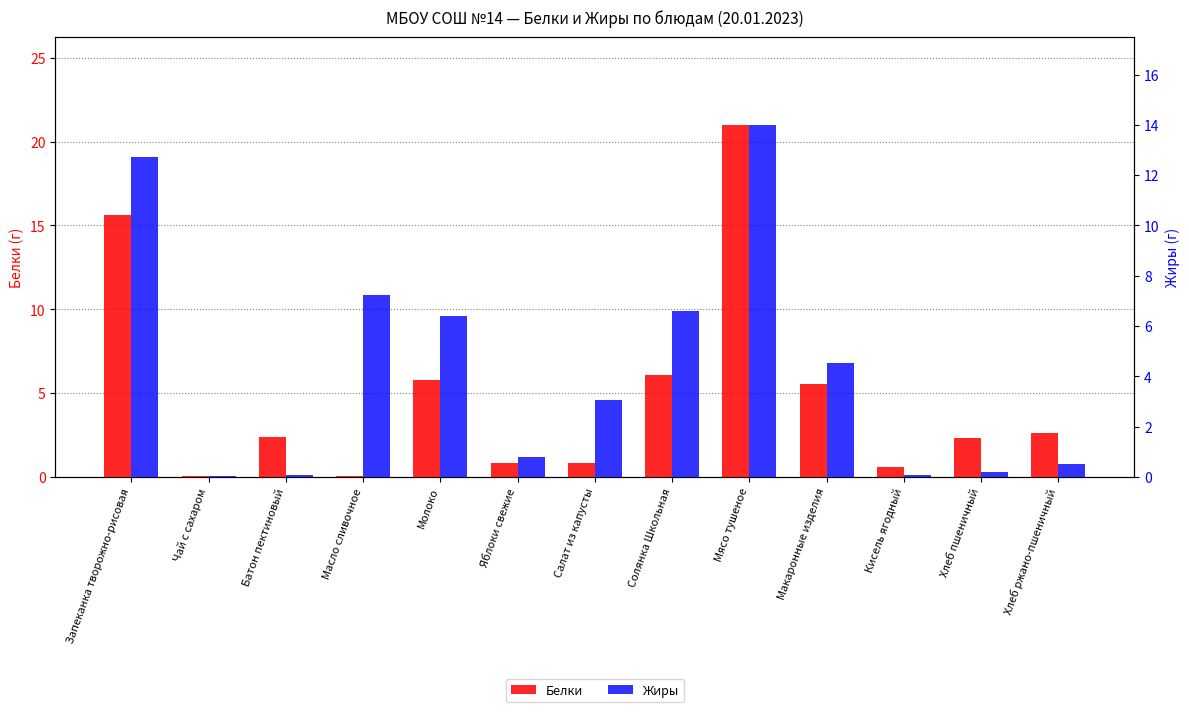

Is it true that Белки equals 0.4 at Яблоки свежие?

False